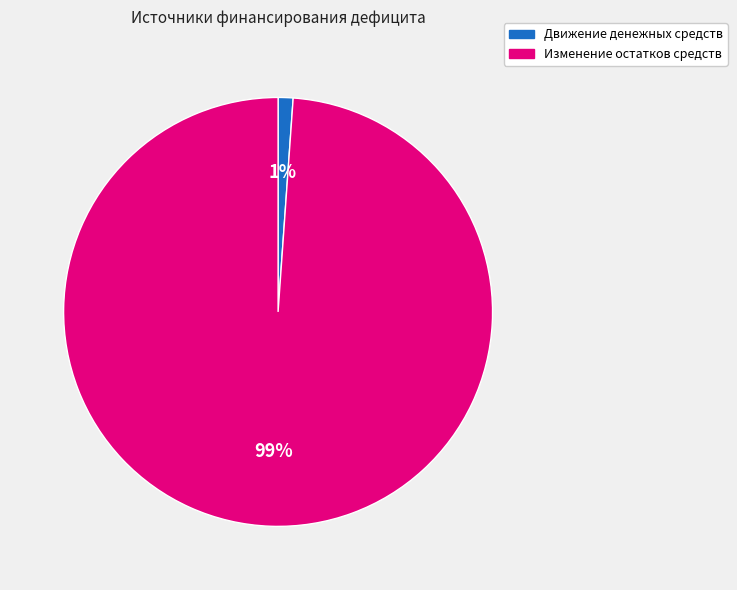

Does Изменение остатков средств account for over 50% of the chart?

Yes